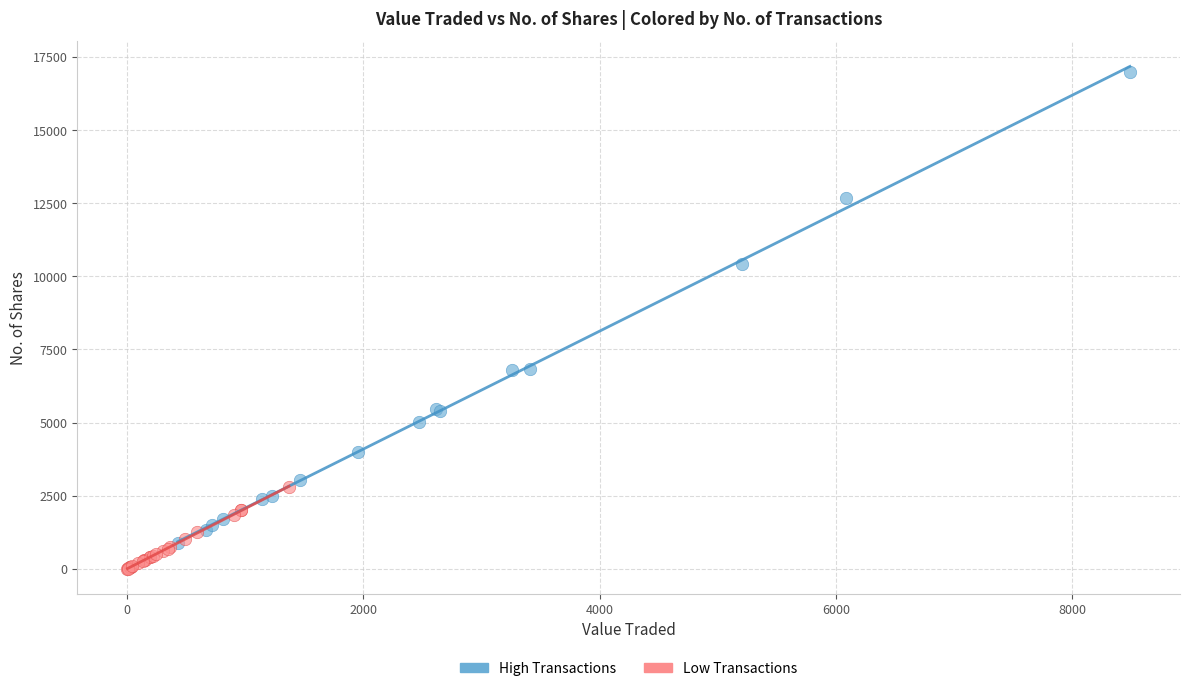

What are all the series names shown in the legend?

High Transactions, Low Transactions